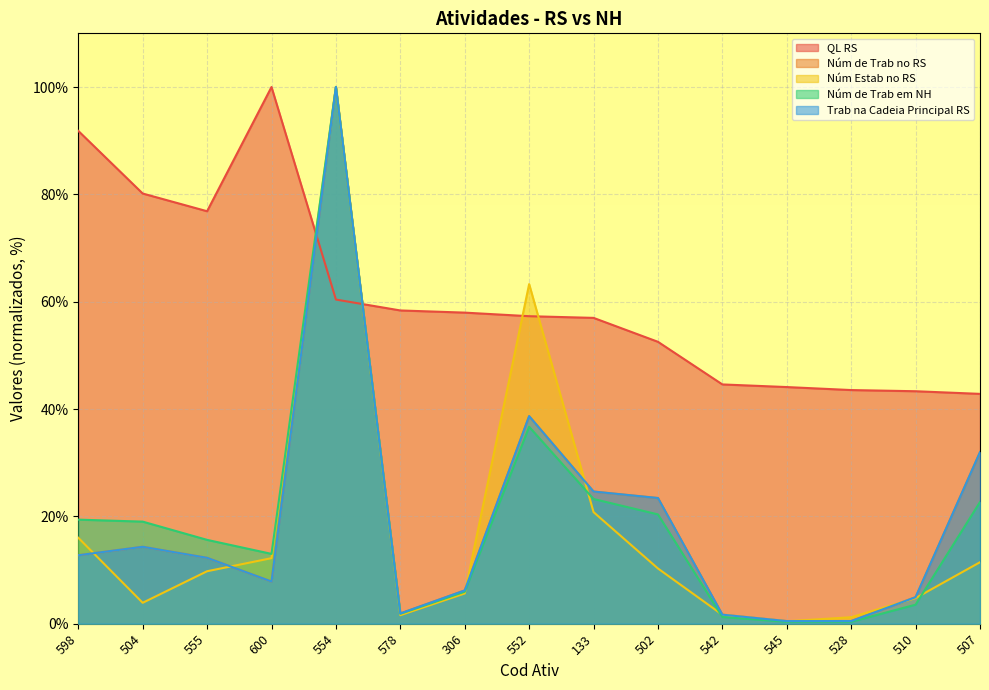

How many lines are shown in the chart?

5